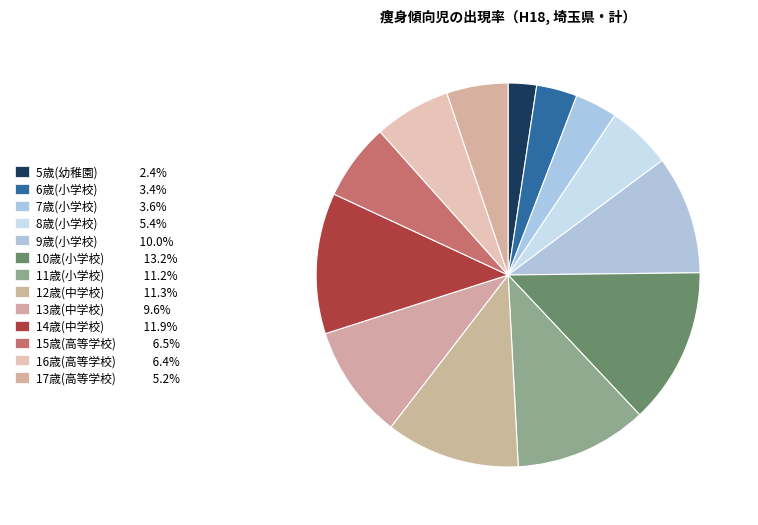

To the nearest percent, what is the difference between the largest and smallest slice percentages?

11%